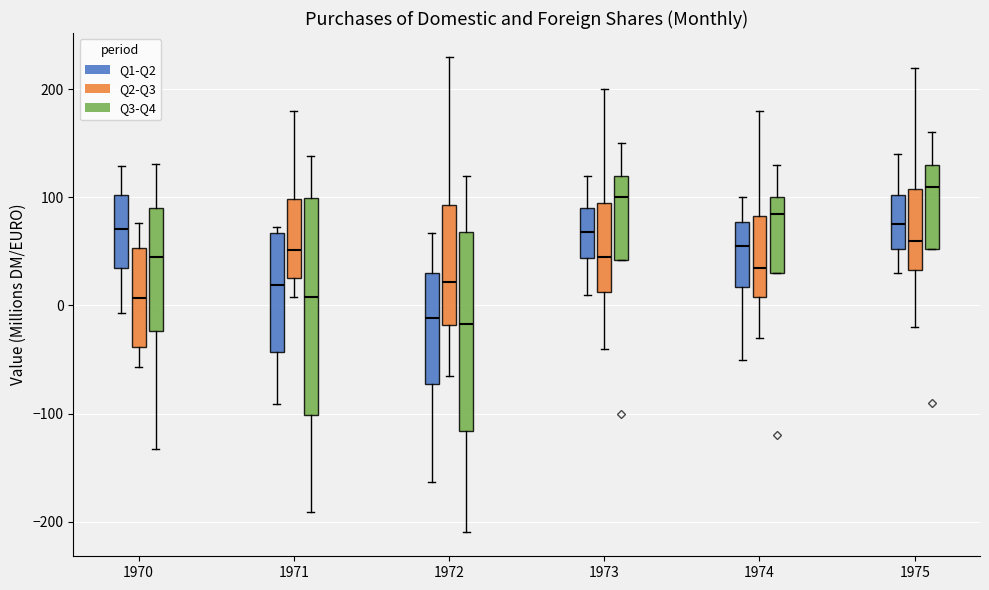

Which box is the tallest, from its lower edge to its upper edge?

1971 (Q3-Q4)